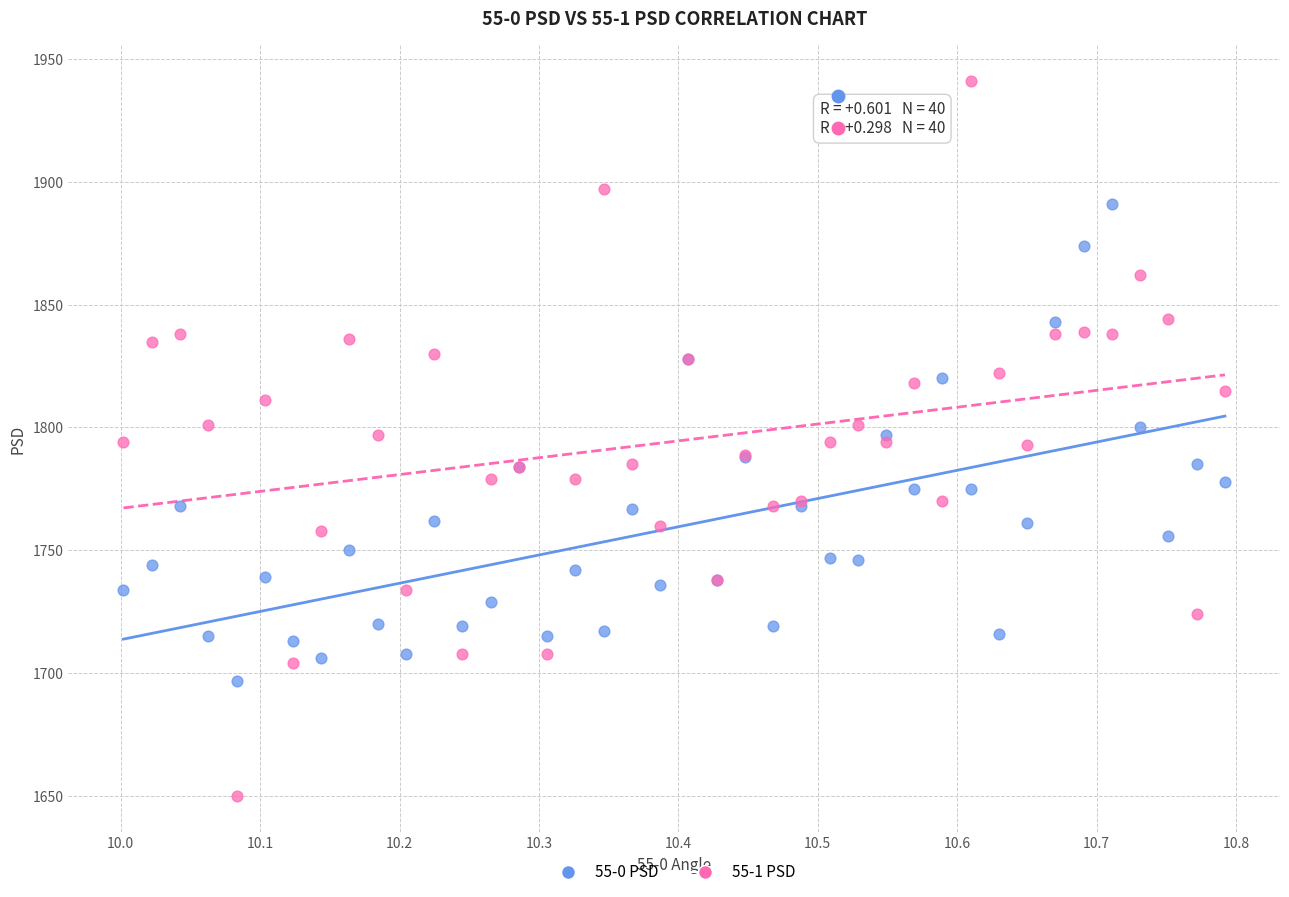

What are all the series names shown in the legend?

55-0 PSD, 55-1 PSD